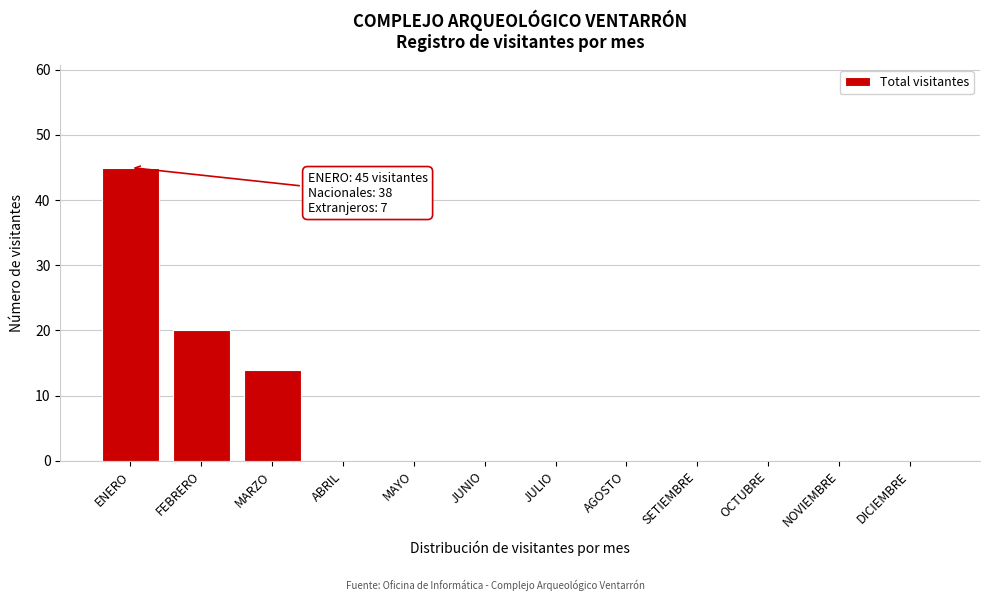

Reading right to left, list all the values displayed in this chart.

DICIEMBRE=0	NOVIEMBRE=0	OCTUBRE=0	SETIEMBRE=0	AGOSTO=0	JULIO=0	JUNIO=0	MAYO=0	ABRIL=0	MARZO=14	FEBRERO=20	ENERO=45